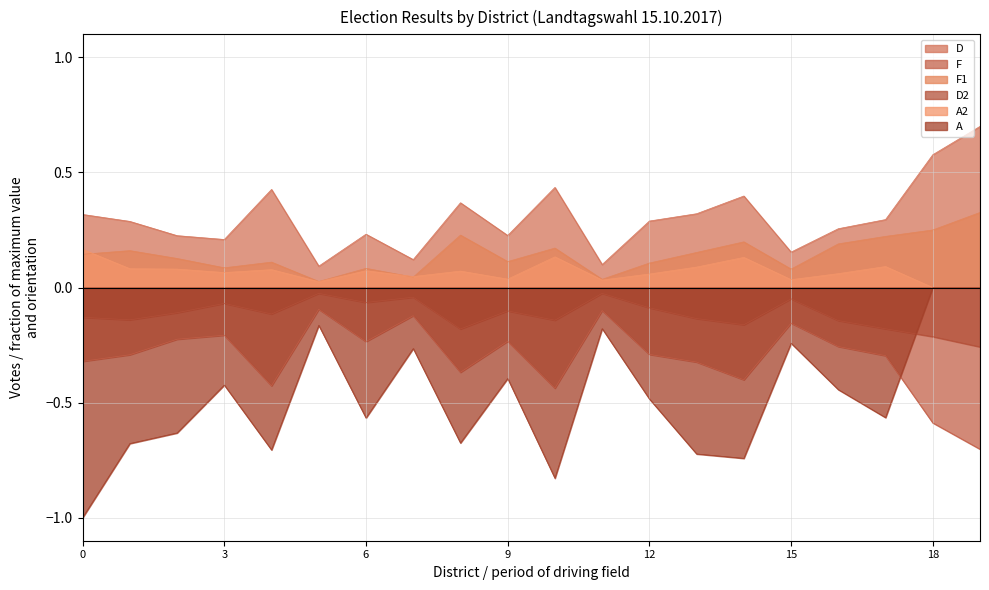

True or false: F and A2 cross at least once.

False